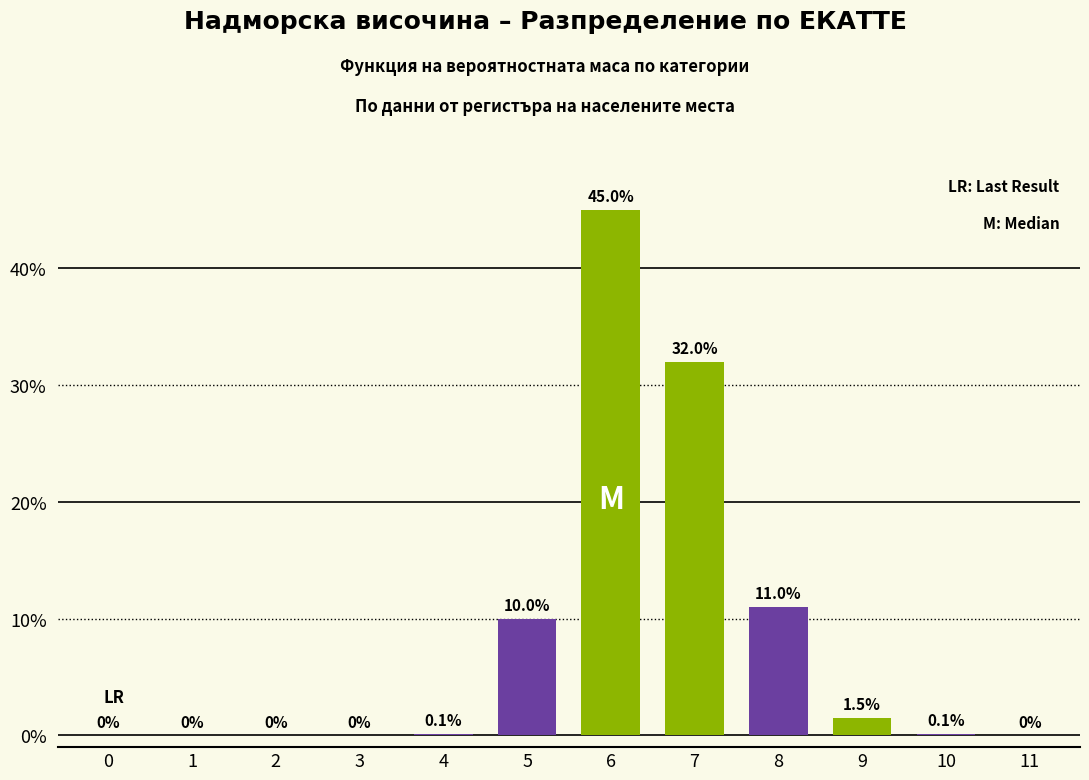

Reading left to right, transcribe all the data shown in this chart.

0=0.0	1=0.0	2=0.0	3=0.0	4=0.1	5=10.0	6=45.0	7=32.0	8=11.0	9=1.5	10=0.1	11=0.0